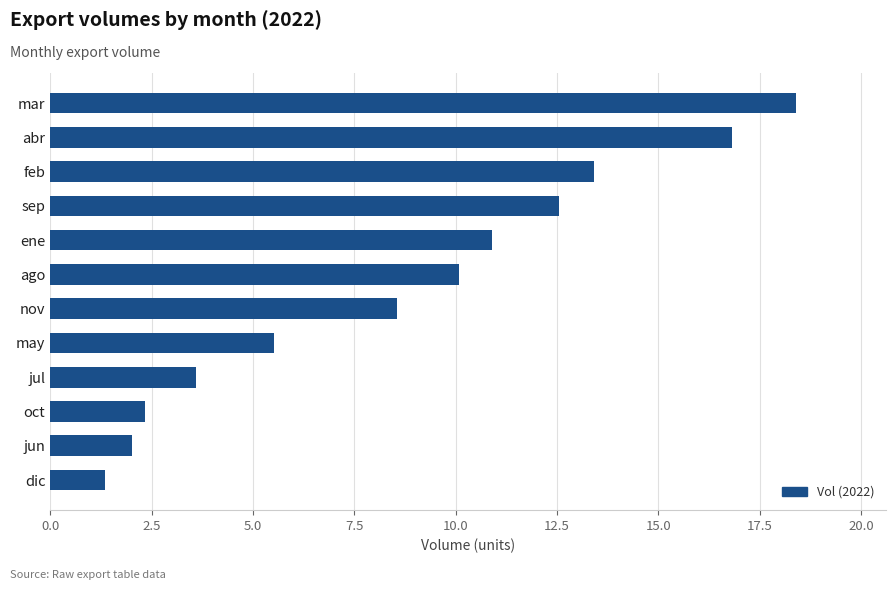

List the labels in order of value, largest first.

mar, abr, feb, sep, ene, ago, nov, may, jul, oct, jun, dic